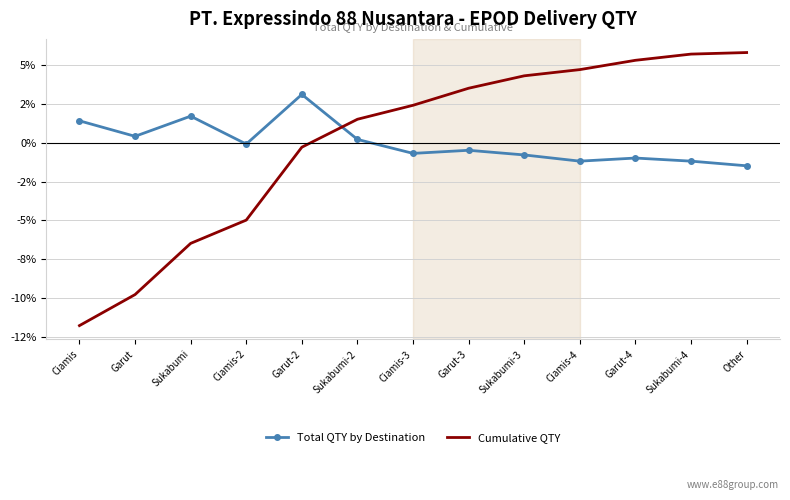

How many values in Total QTY by Destination are below zero?

8